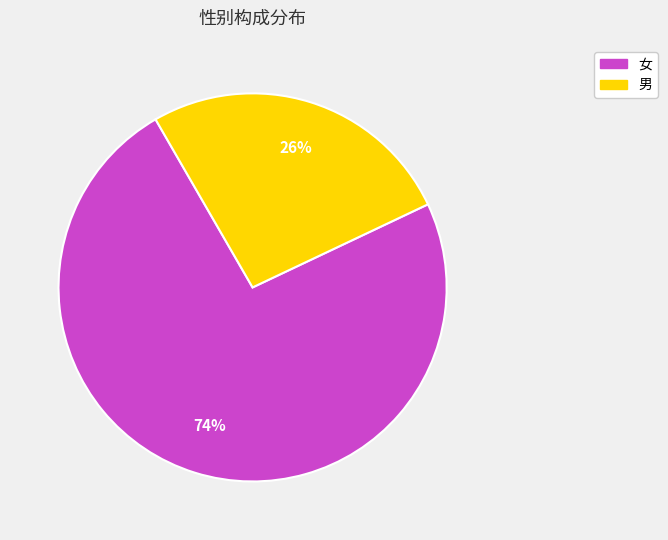

How many segments does this pie chart have?

2